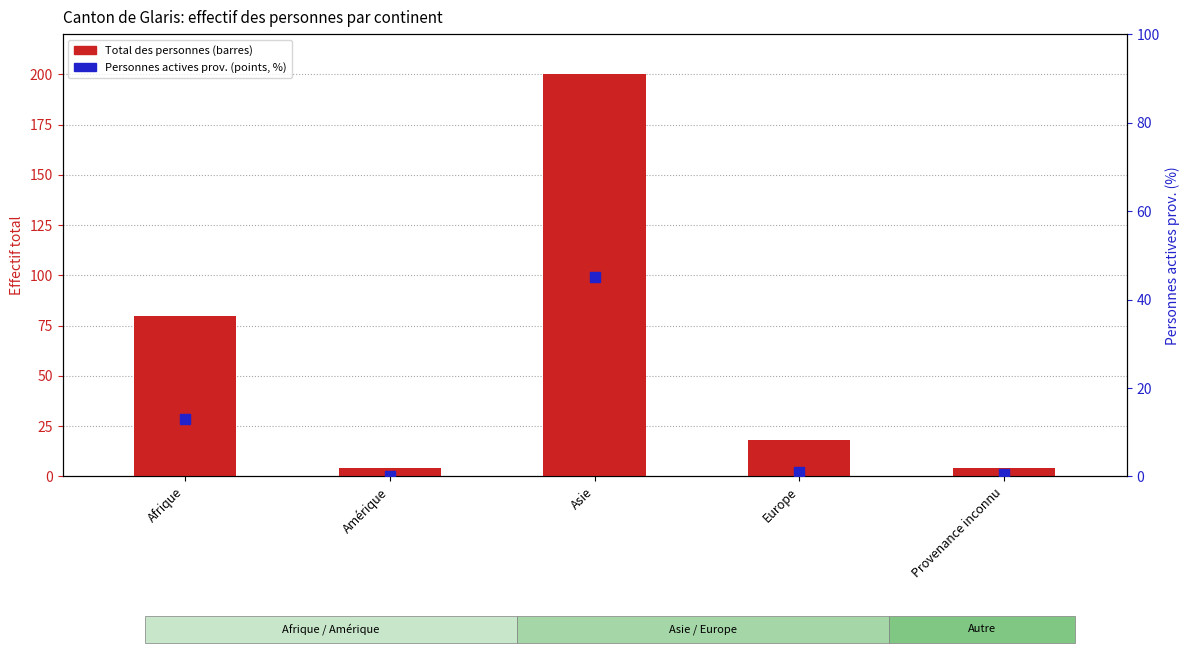

At which category is the sum across all series the highest?

Asie